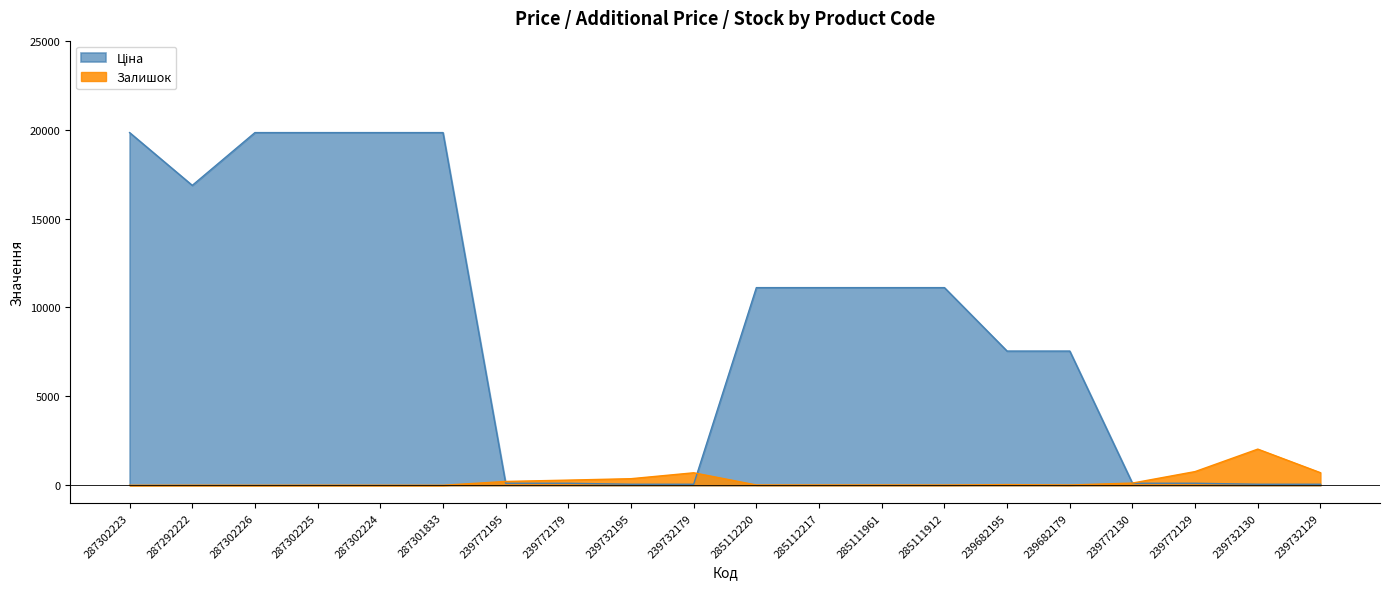

In Ціна, how many points are lower than both neighbors (excluding endpoints)?

1